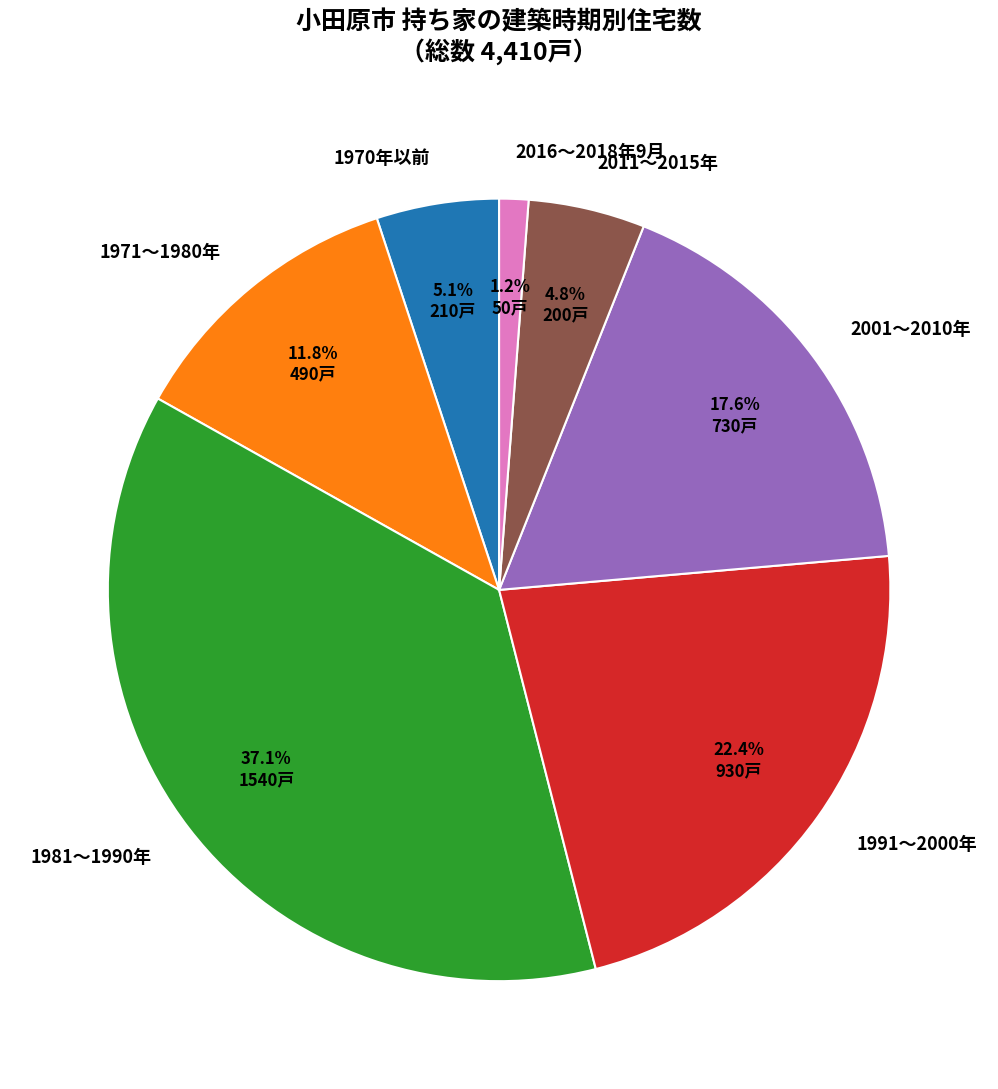

To the nearest percent, what is the difference between the 2011～2015年 and 2001～2010年 slice percentages?

13%